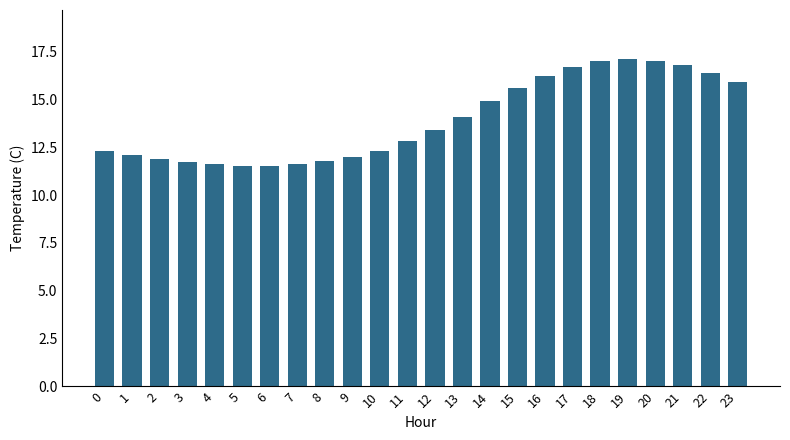

Reading left to right, what are all the values shown in this chart?

12.3	12.1	11.9	11.7	11.6	11.5	11.5	11.6	11.8	12.0	12.3	12.8	13.4	14.1	14.9	15.6	16.2	16.7	17.0	17.1	17.0	16.8	16.4	15.9